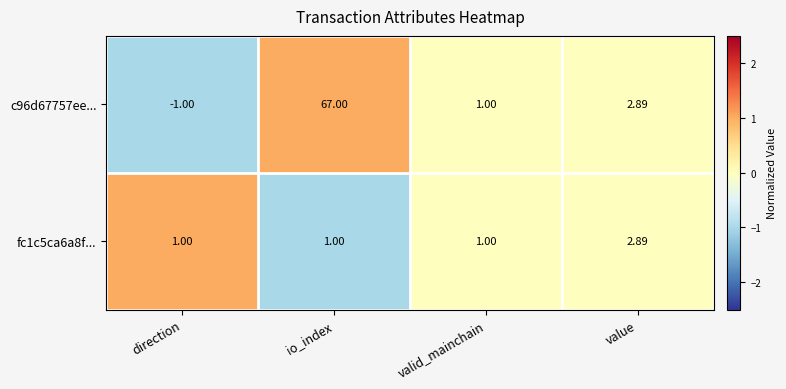

At which label does c96d67757ee... first exceed 2?

io_index